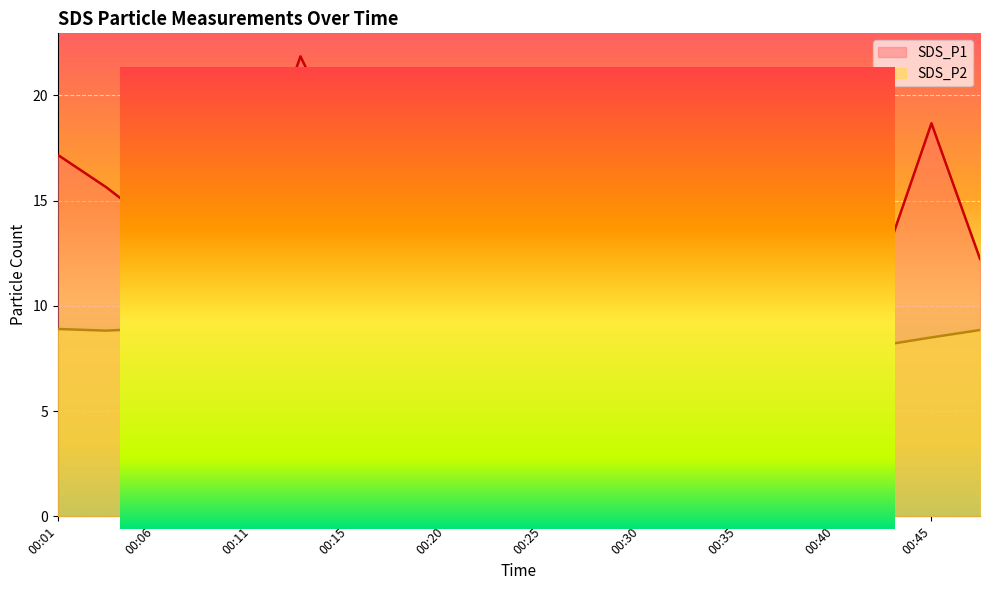

How many lines are shown in the chart?

2